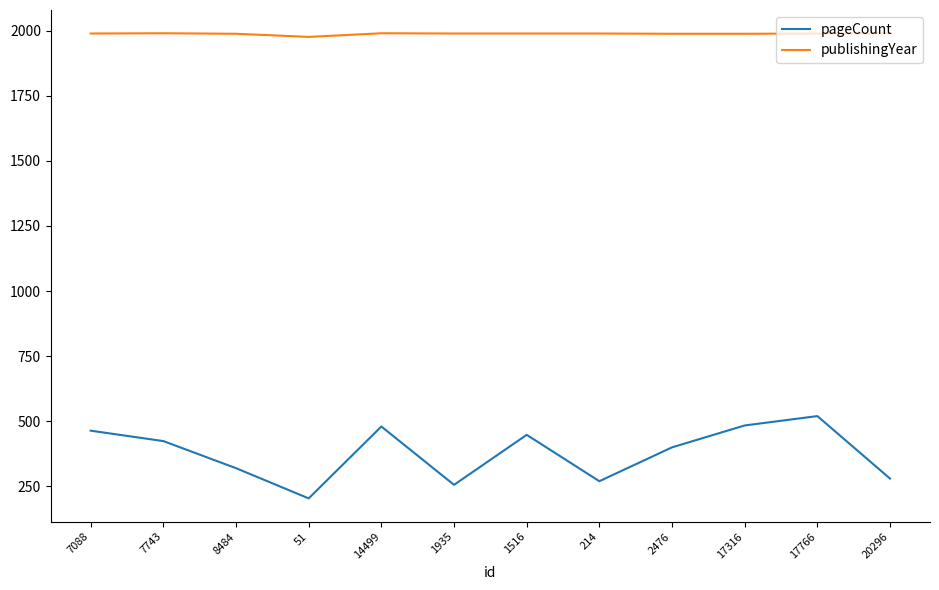

Is the value of publishingYear at 214 greater than the value of pageCount at 17766?

Yes